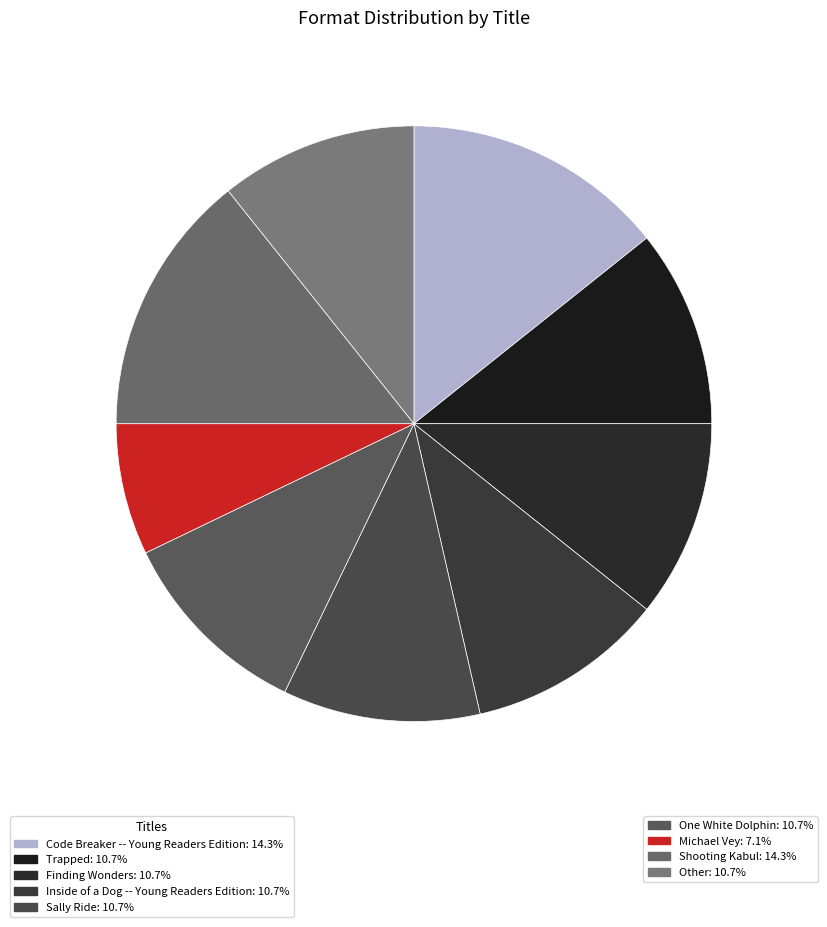

Is there any slice that represents more than half of the pie?

No